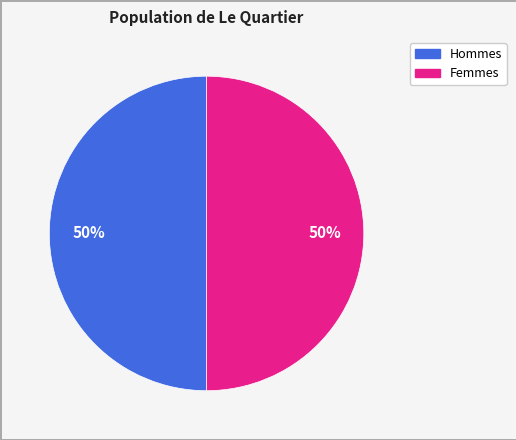

To the nearest percent, what is the average slice percentage?

50%